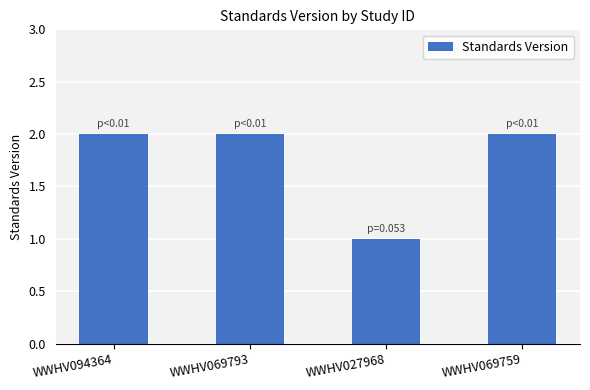

Are the bars horizontal?

No